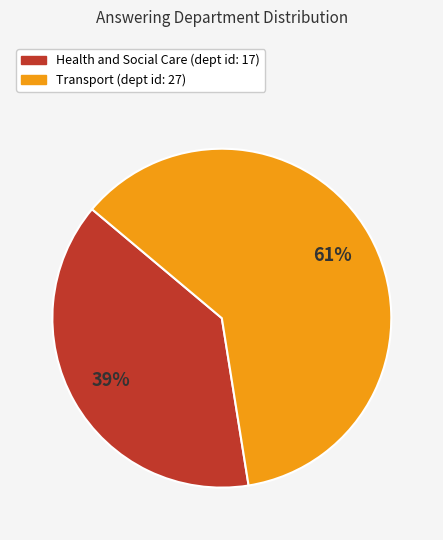

Do Transport (dept id: 27) and Health and Social Care (dept id: 17) together represent more than half of the pie?

Yes